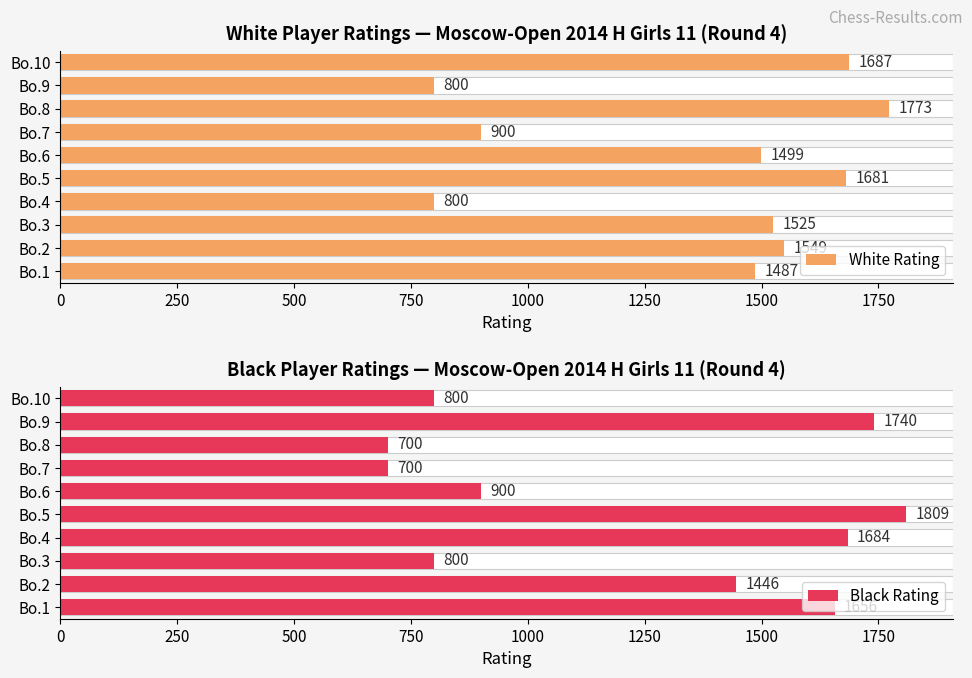

Rank the series by their maximum value, from lowest to highest.

White Rating, Black Rating